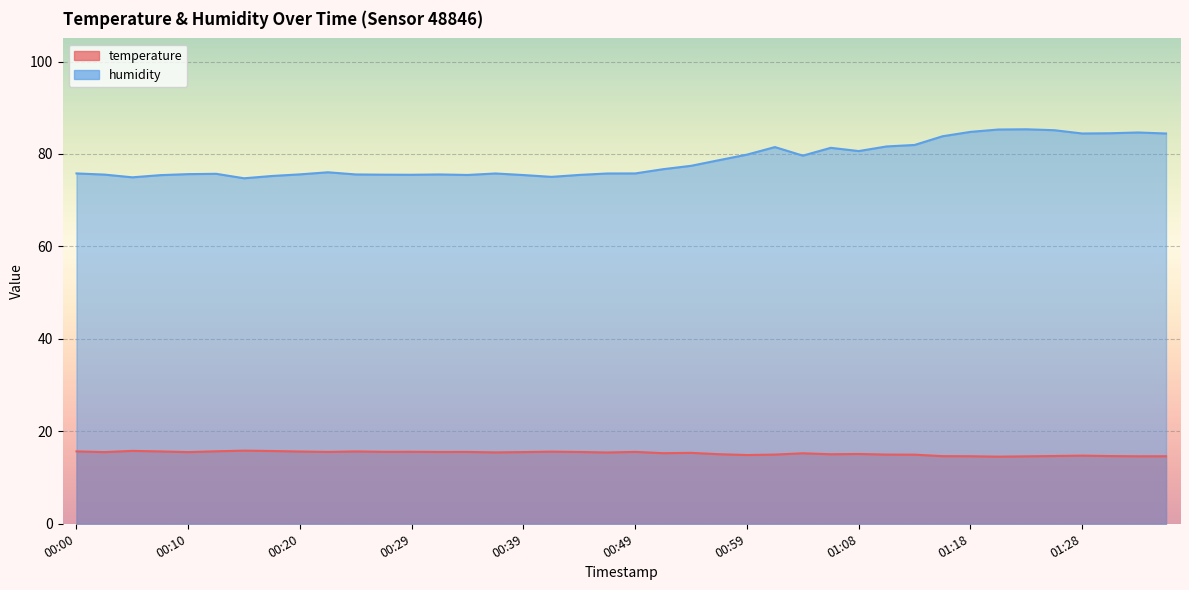

Which series has the largest range (max minus min)?

humidity